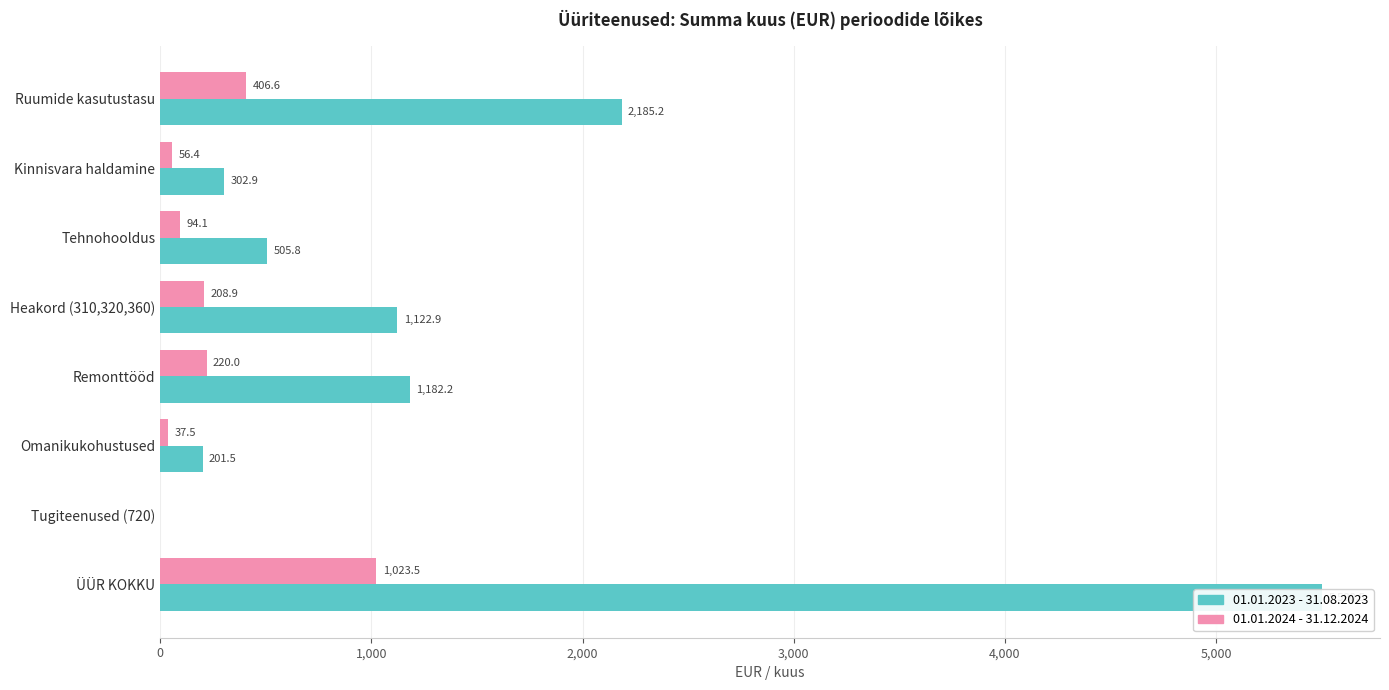

Between Kinnisvara haldamine and Omanikukohustused, which series saw the biggest shift?

01.01.2023 - 31.08.2023